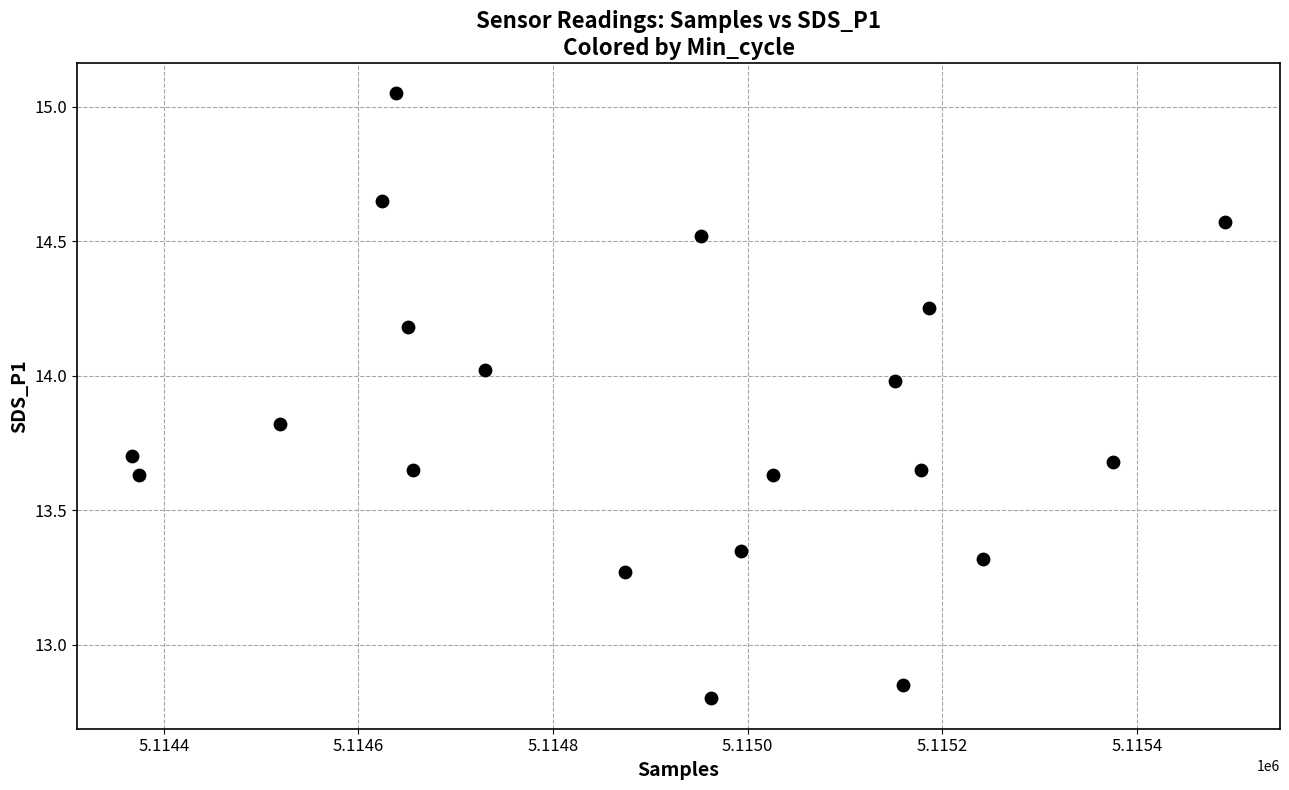

What is the range of X values (max minus min)?

1124.0